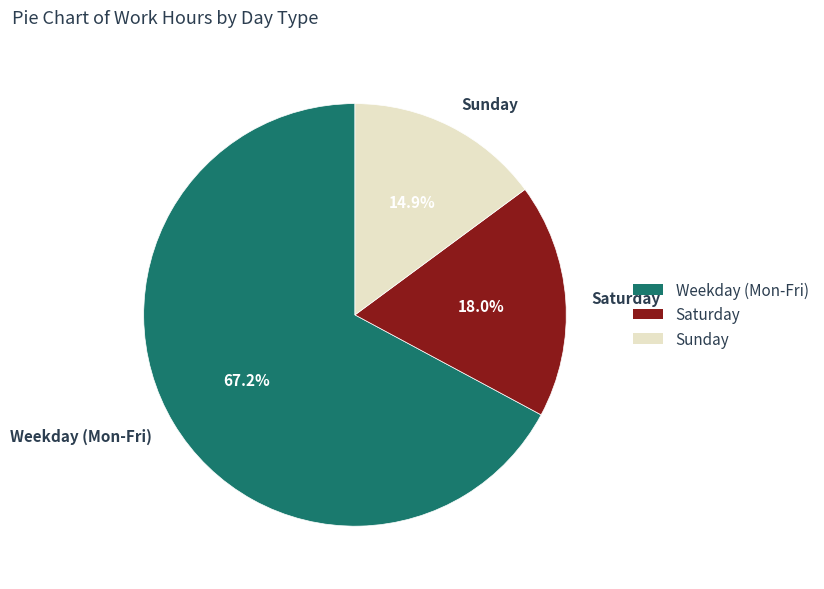

What is the largest slice in the pie chart?

Weekday (Mon-Fri)